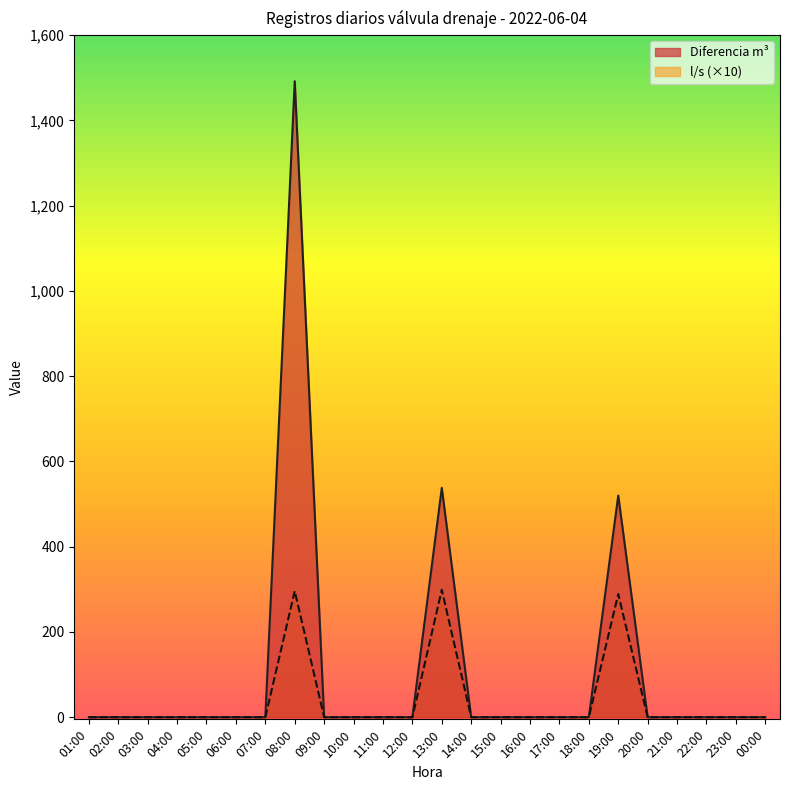

What position from the right is 06:00?

19